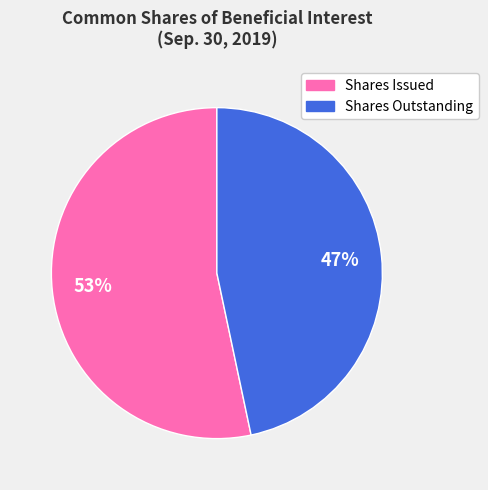

Rank the categories by value from lowest to highest.

Shares Outstanding, Shares Issued